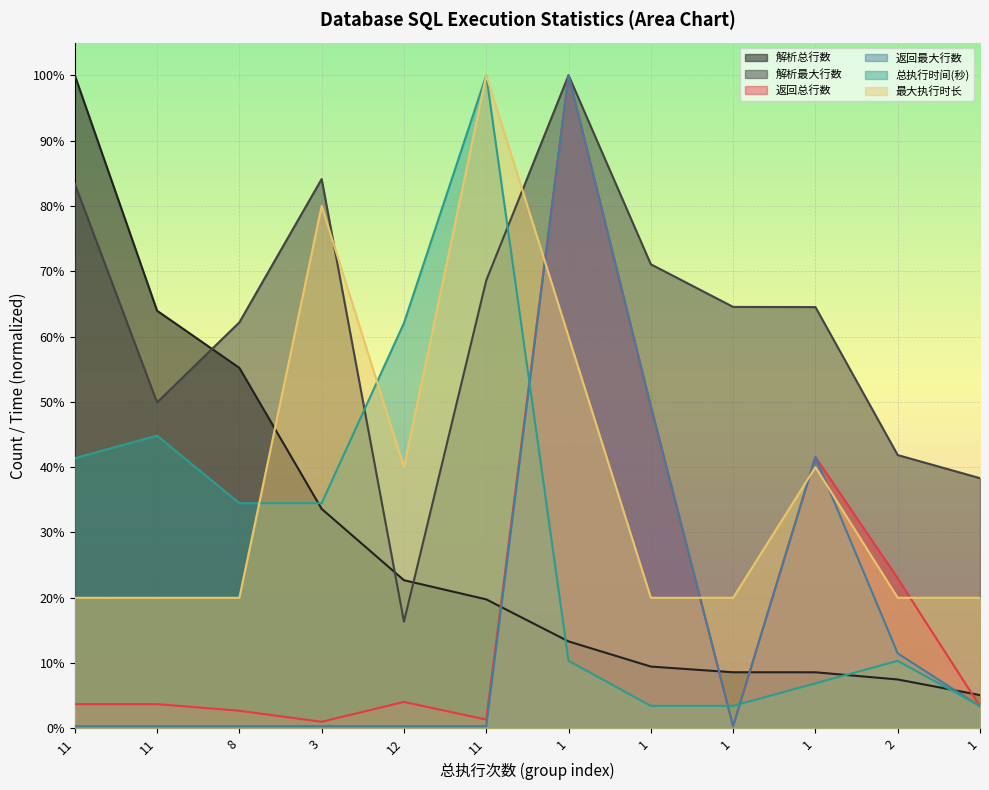

In 返回最大行数, how many points are lower than both neighbors (excluding endpoints)?

1